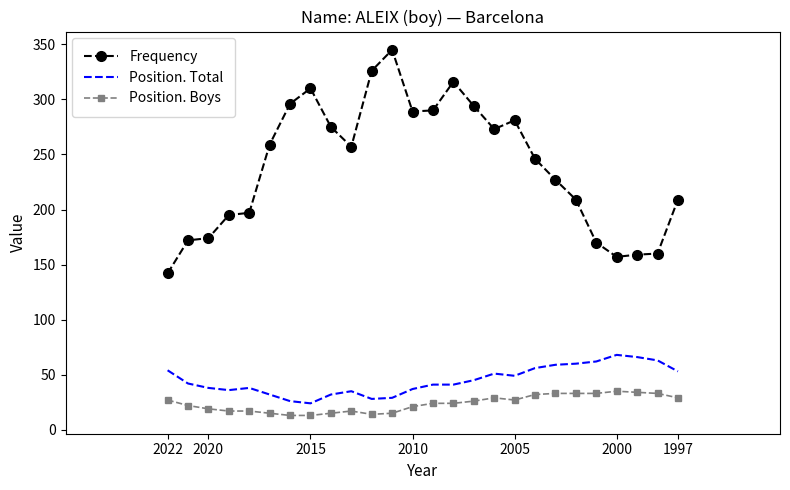

What is the difference between the maximum and minimum values in the Position. Total series?

44